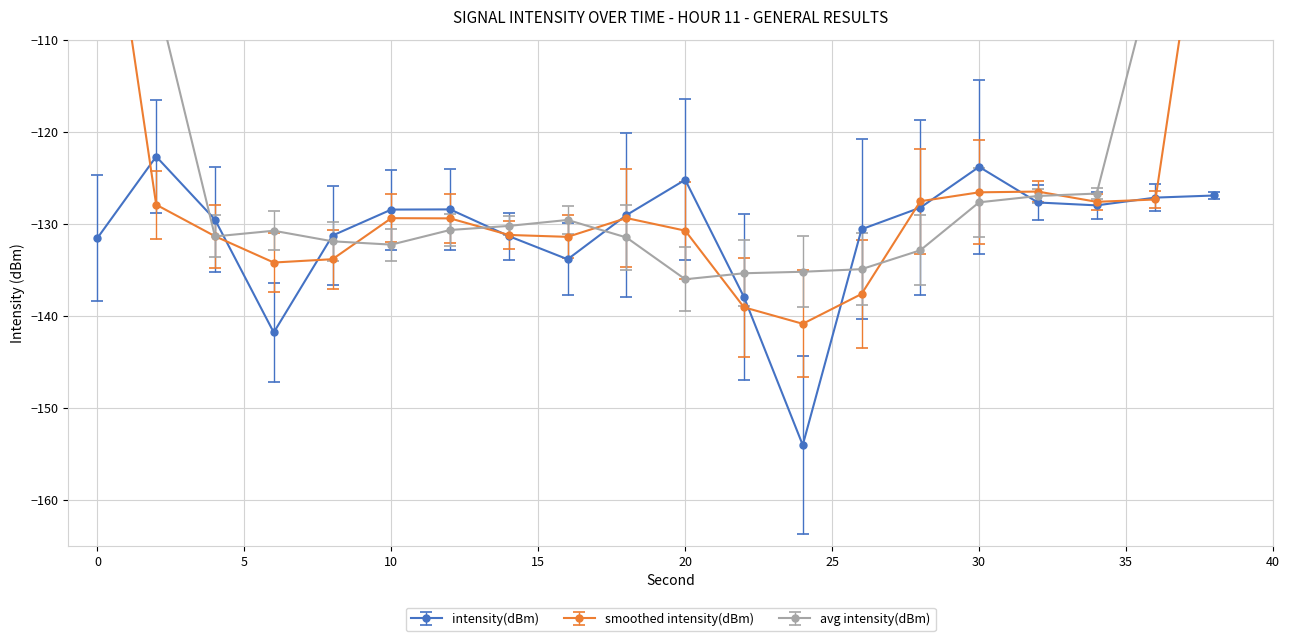

What is the lowest value of the intensity(dBm) series?

-154.0